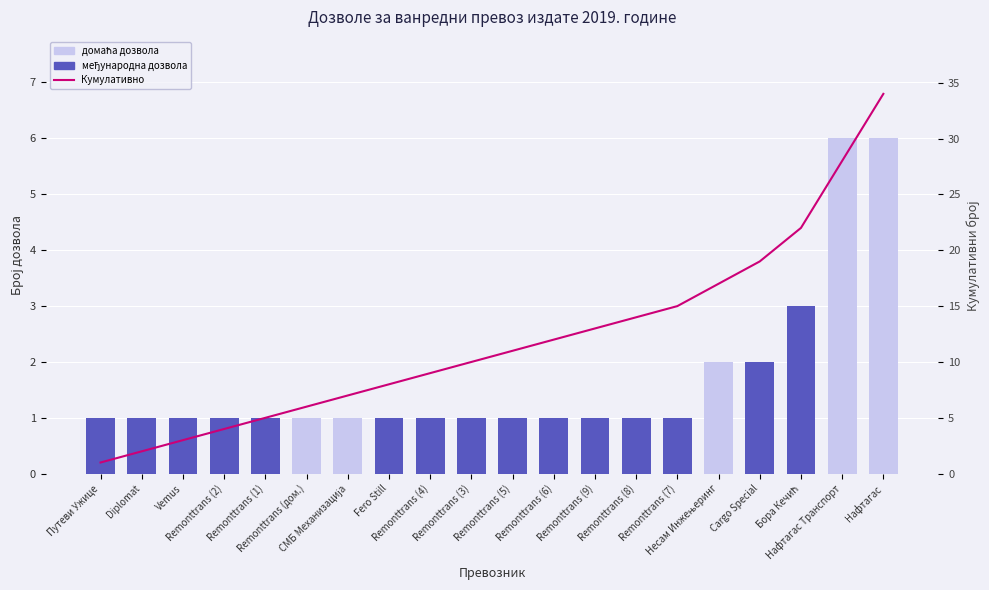

How many data points in Кумулативно are less than 11?

10